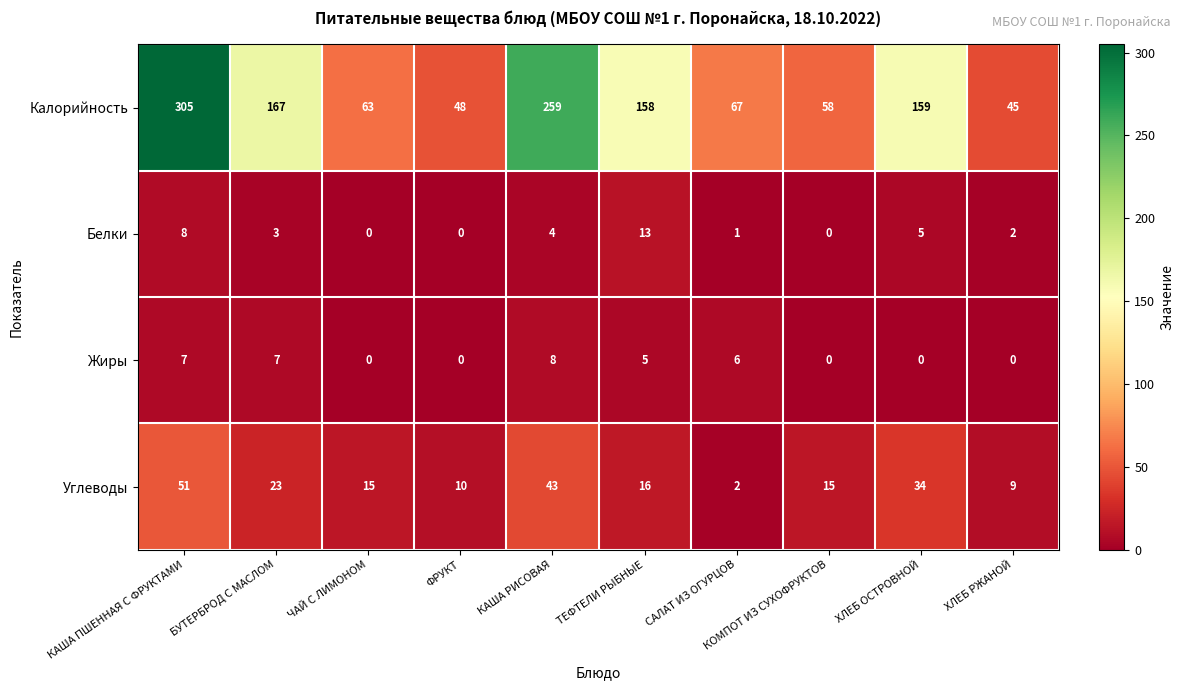

At which category is the sum across all series the highest?

КАША ПШЕННАЯ С ФРУКТАМИ